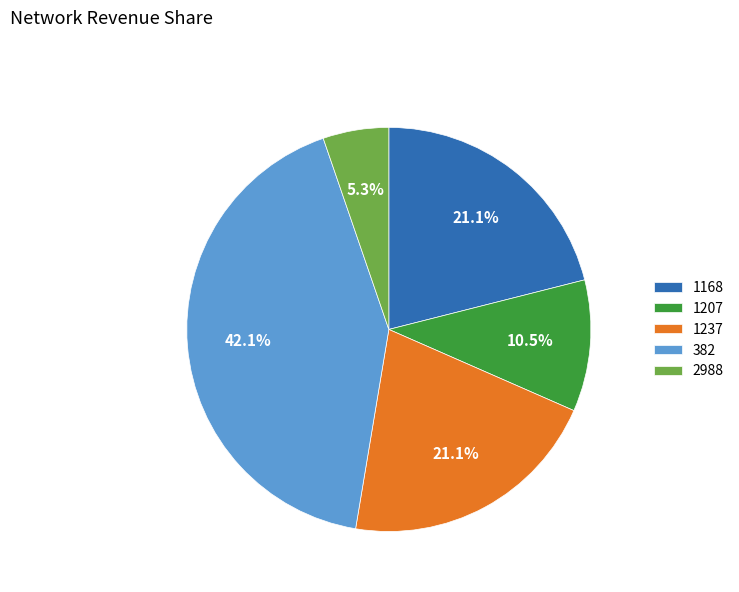

To the nearest percent, what is the difference between the largest and smallest slice percentages?

37%